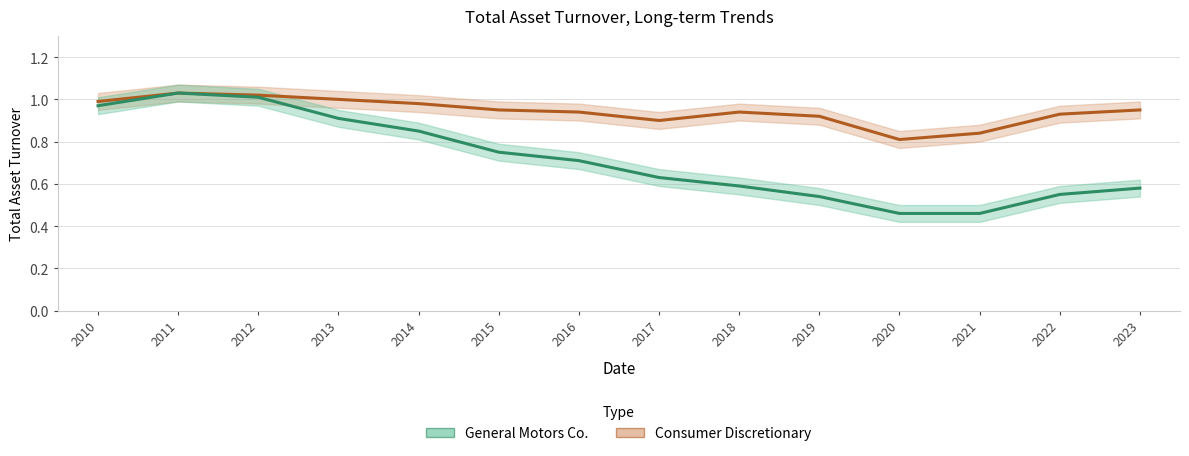

Is the value of Consumer Discretionary at 2020 greater than the value of General Motors Co. at 2018?

Yes